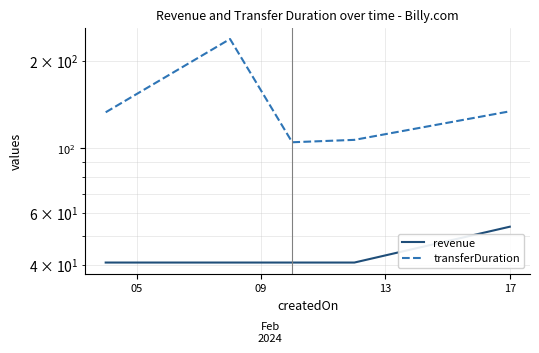

Which has a higher value, 17 or 09?

17